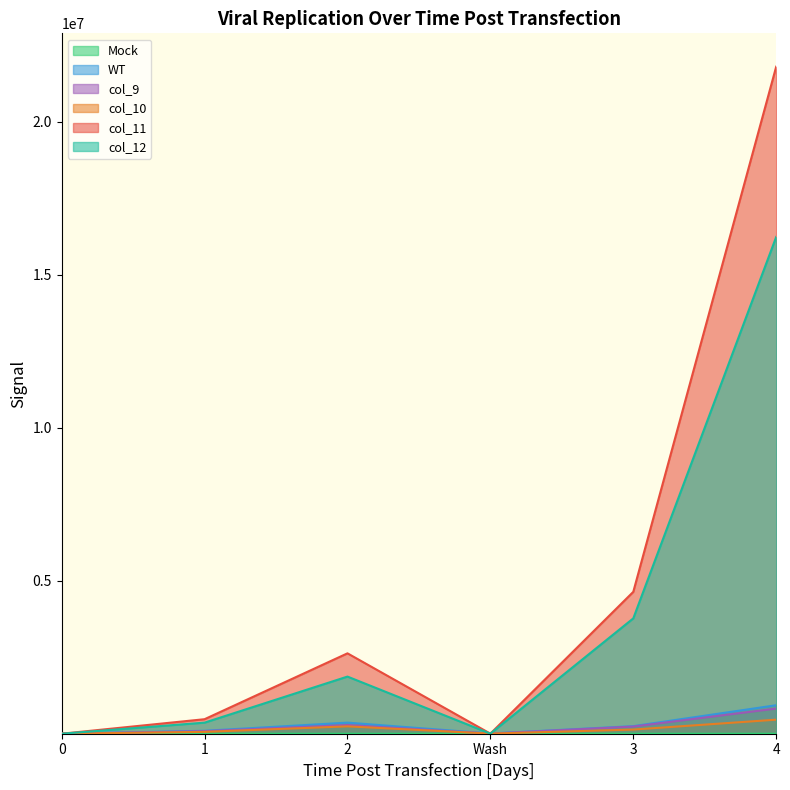

Which series has the largest total across all categories?

col_11